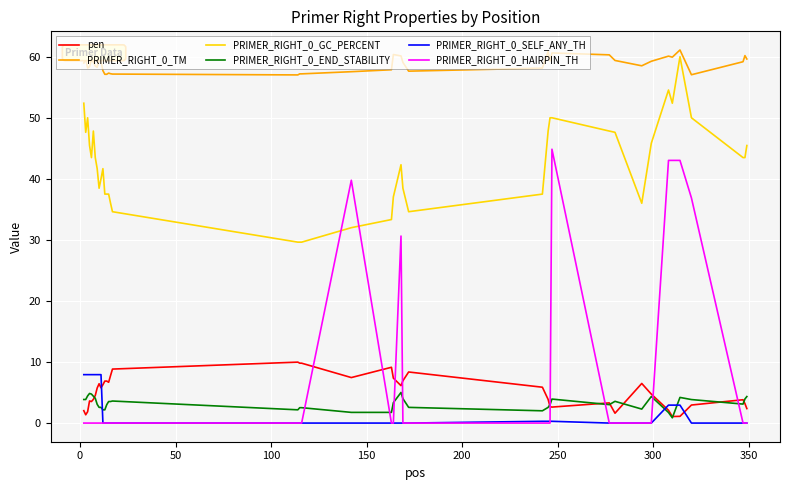

True or false: PRIMER_RIGHT_0_TM and PRIMER_RIGHT_0_SELF_ANY_TH intersect in this chart.

False